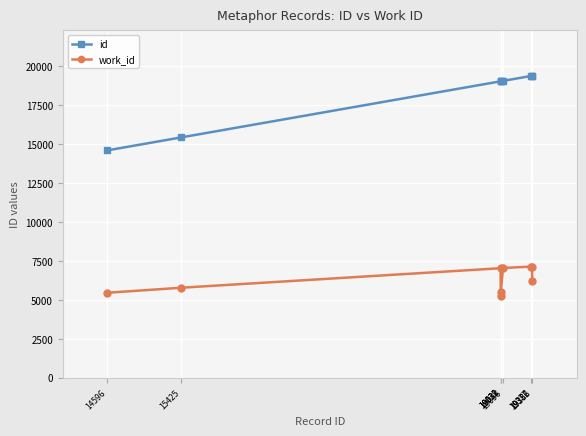

Where is work_id nearest to the value 6206?

19386